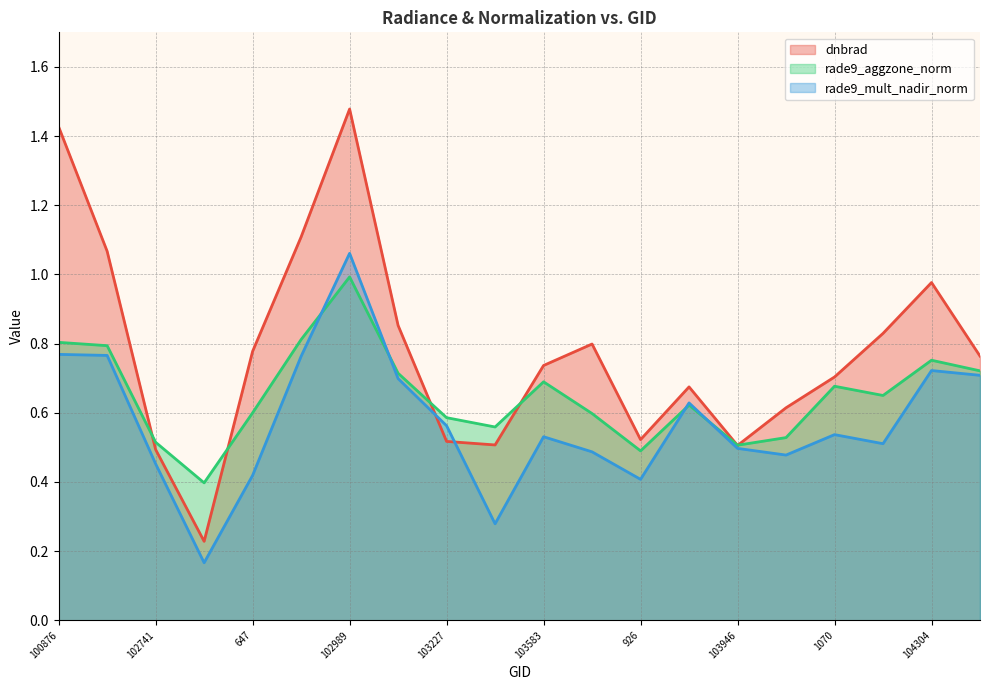

What is the approximate value of rade9_aggzone_norm at 104422?

0.7